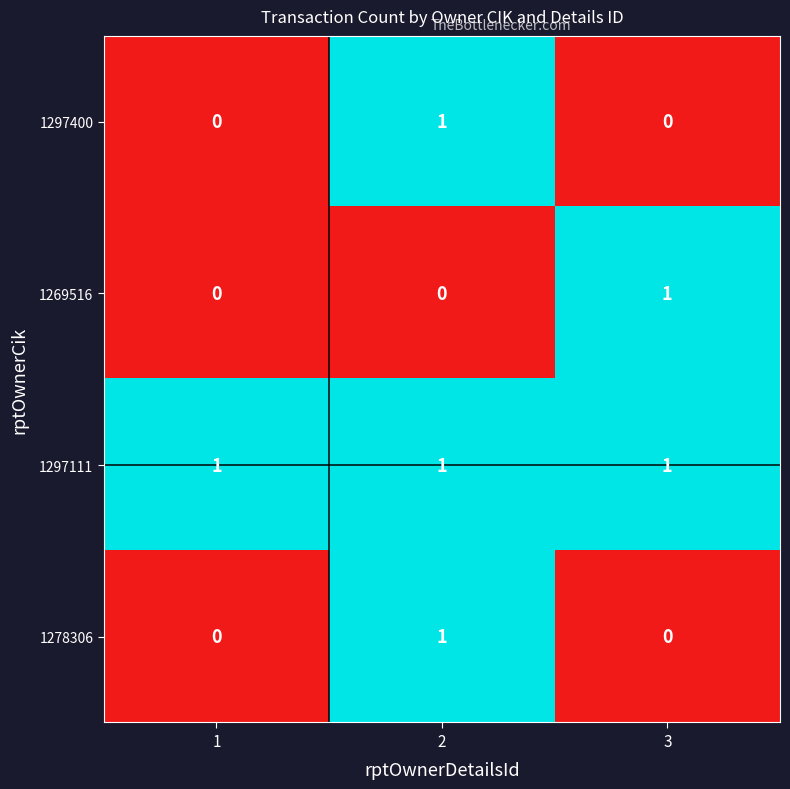

The value of 1297111 at 1 is 1. True or false?

True